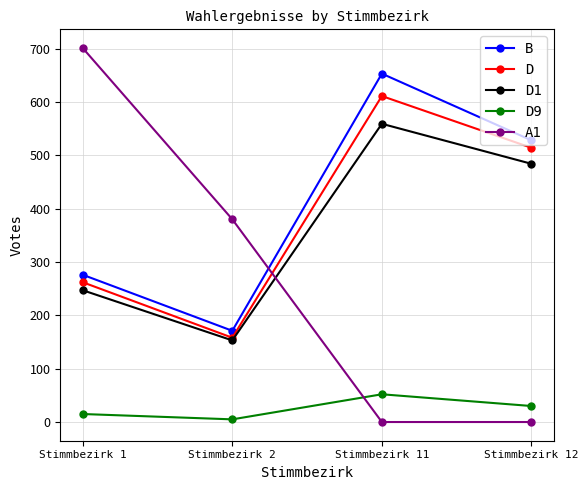

Reading right to left, what are all the values shown in this chart?

B: Stimmbezirk 12=528	Stimmbezirk 11=653	Stimmbezirk 2=171	Stimmbezirk 1=276
D: Stimmbezirk 12=514	Stimmbezirk 11=611	Stimmbezirk 2=158	Stimmbezirk 1=262
D1: Stimmbezirk 12=484	Stimmbezirk 11=559	Stimmbezirk 2=153	Stimmbezirk 1=247
D9: Stimmbezirk 12=30	Stimmbezirk 11=52	Stimmbezirk 2=5	Stimmbezirk 1=15
A1: Stimmbezirk 12=0	Stimmbezirk 11=0	Stimmbezirk 2=380	Stimmbezirk 1=701